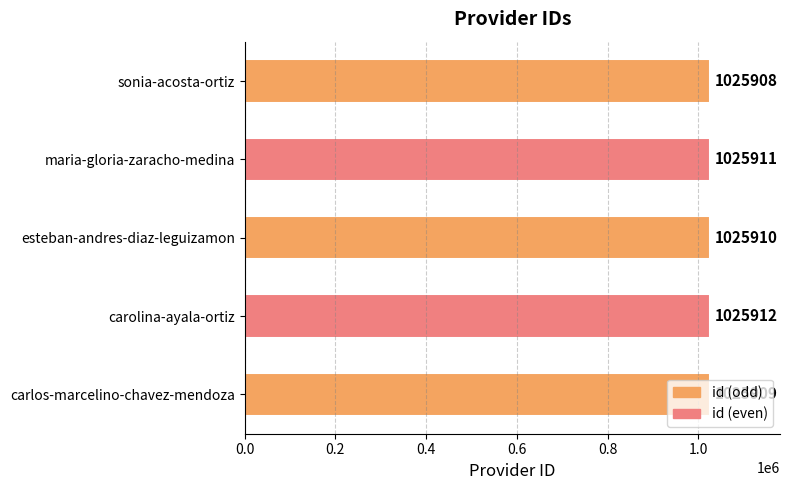

What is the minimum value shown in the chart?

1025908